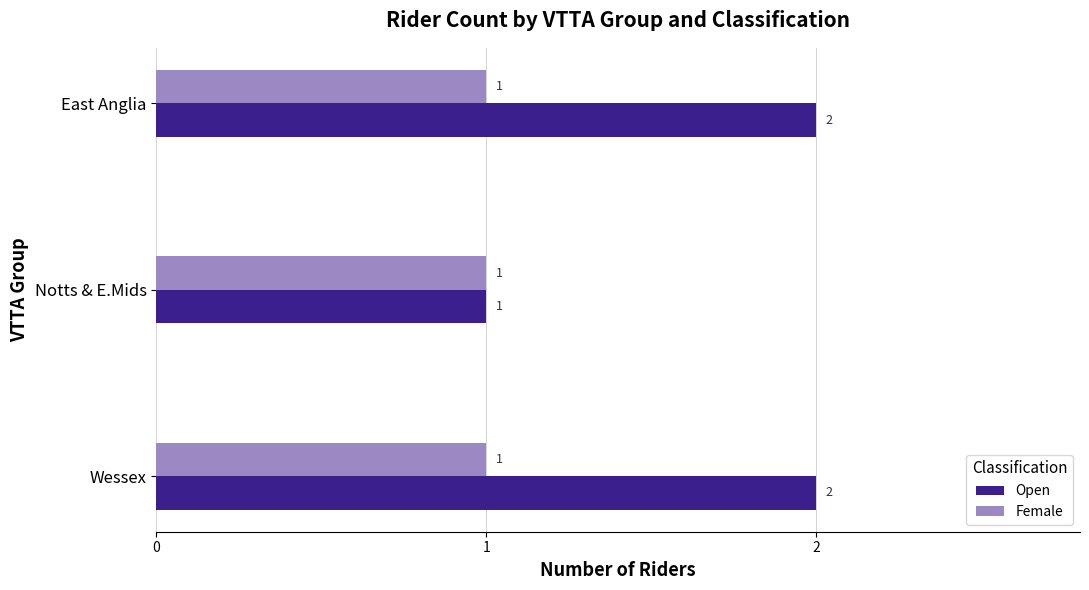

What is the sum of all Female values?

3